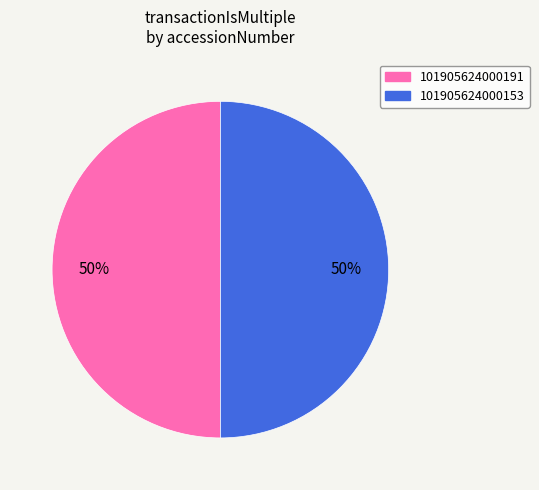

How many segments does this pie chart have?

2